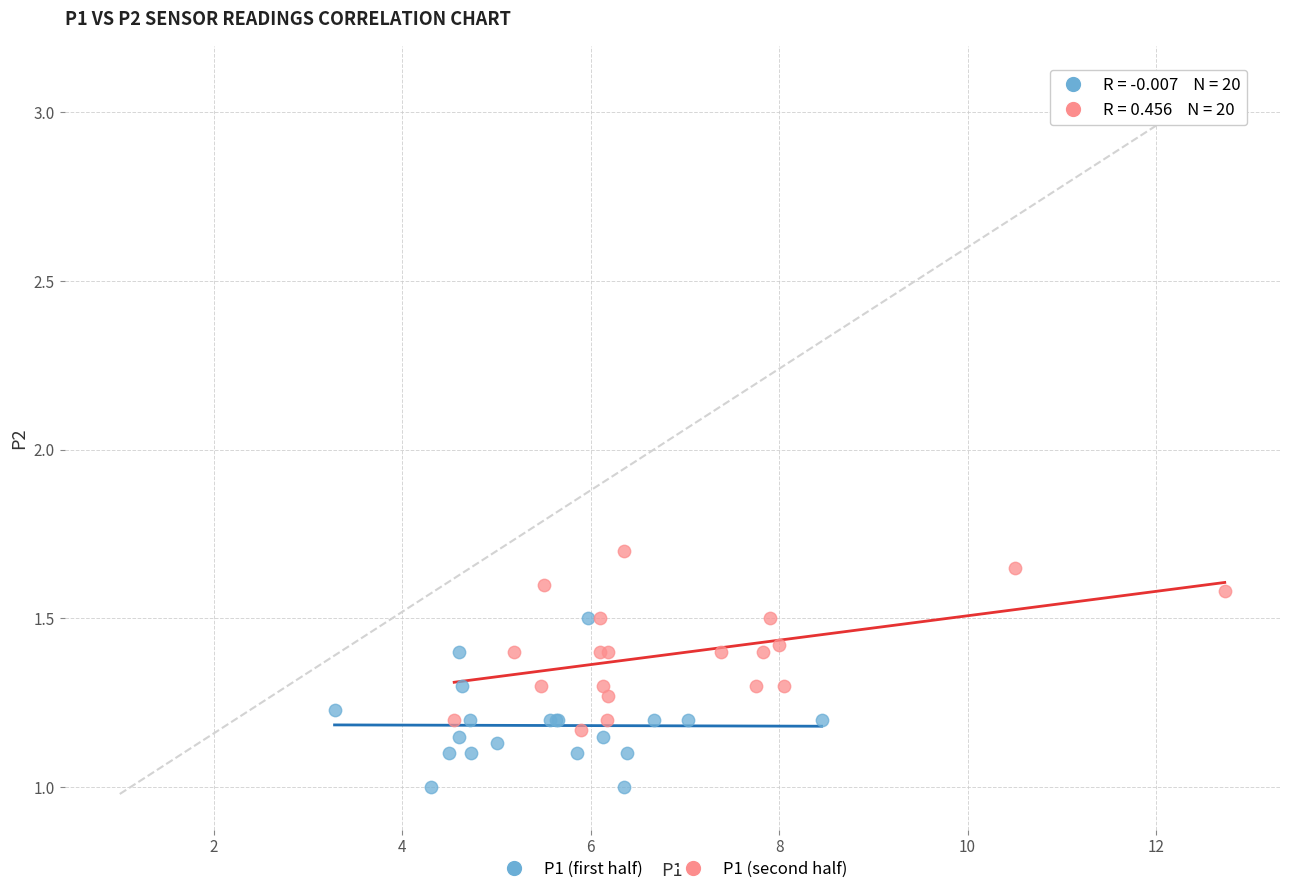

Which series contains the lowest Y value?

P1 (first half)